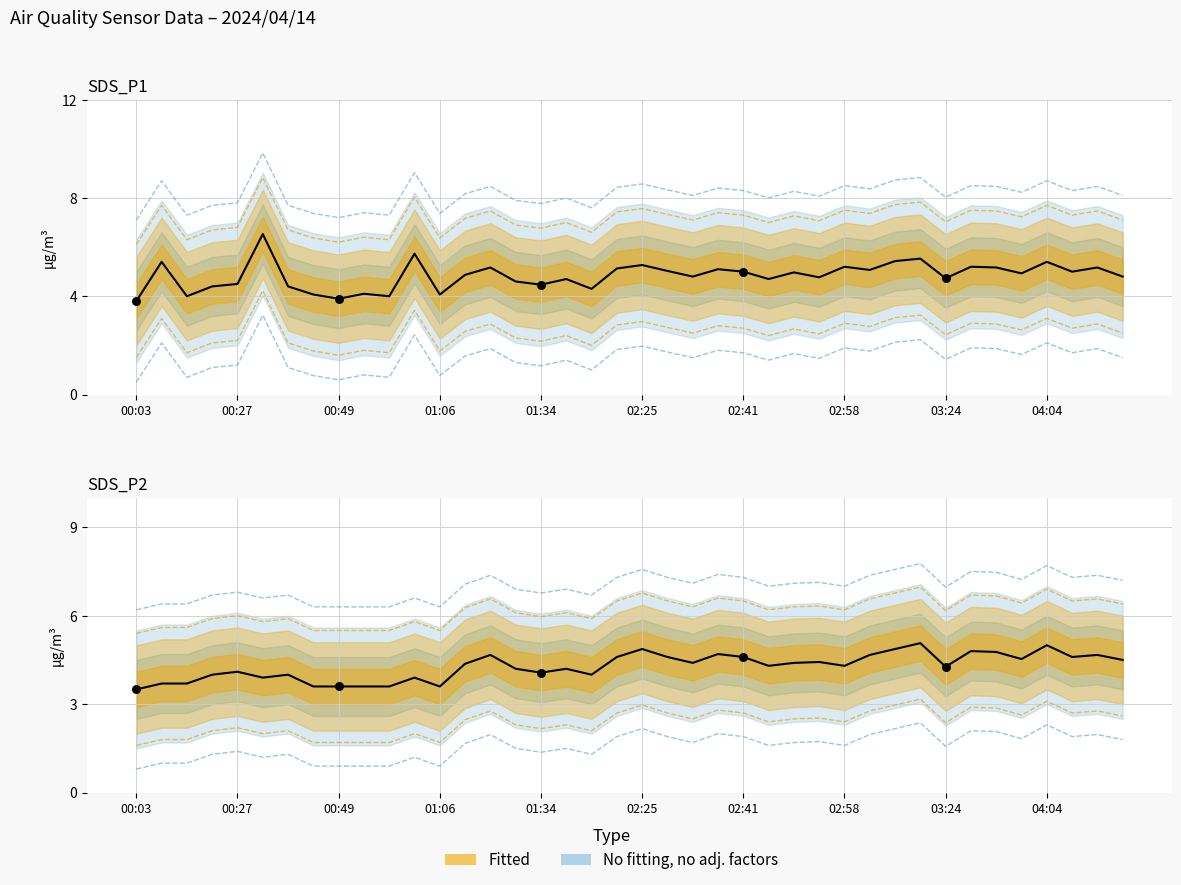

Which series reaches the maximum Y coordinate?

SDS_P1